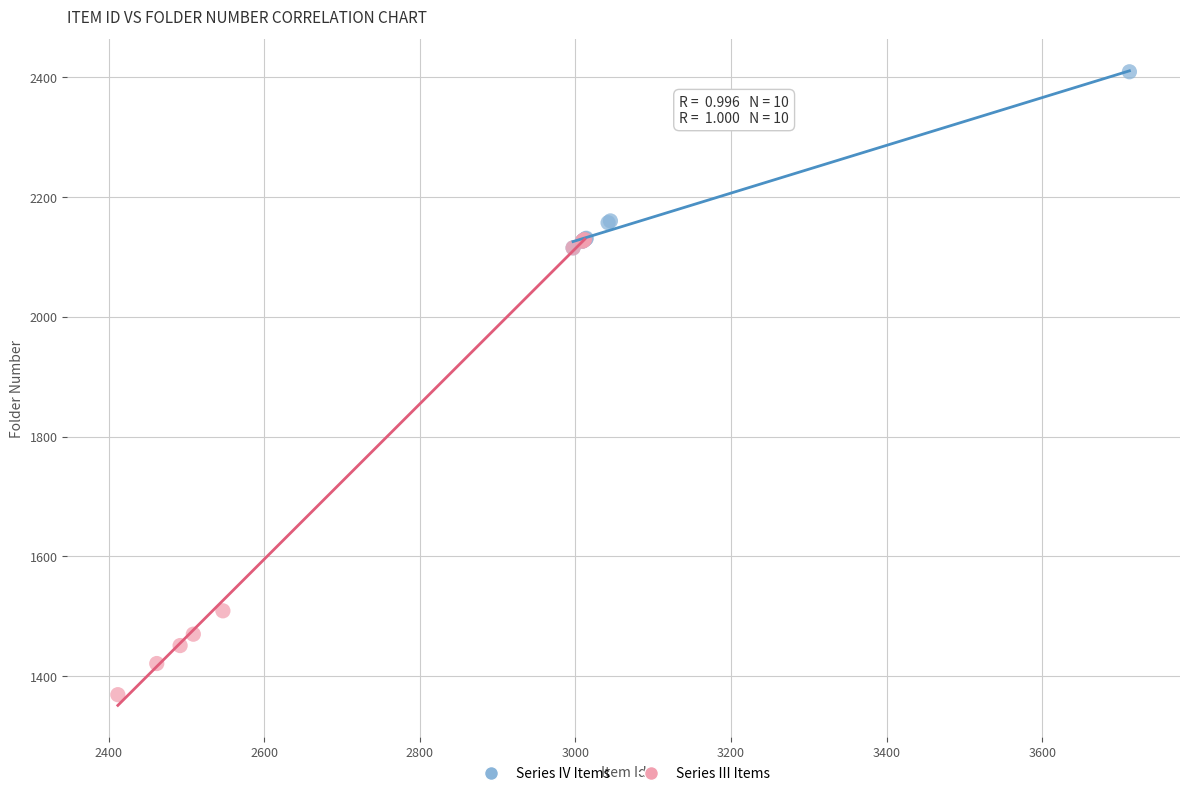

Which series contains the highest Y value?

Series IV Items